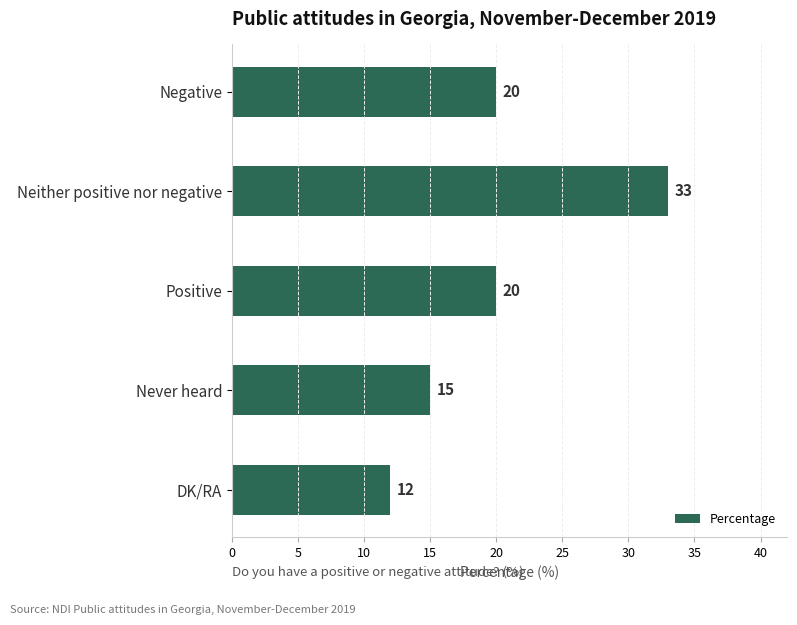

How many values are between 15 and 20?

3